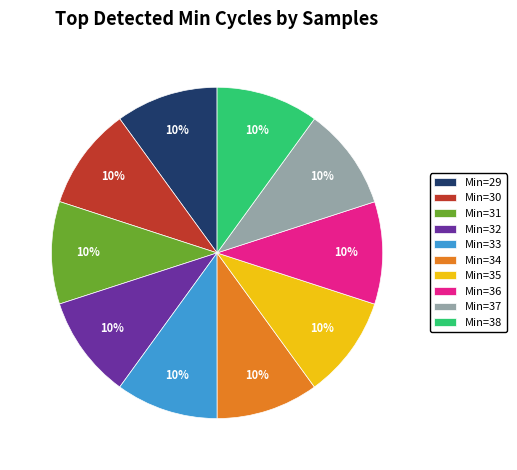

Is there a majority slice in this chart?

No